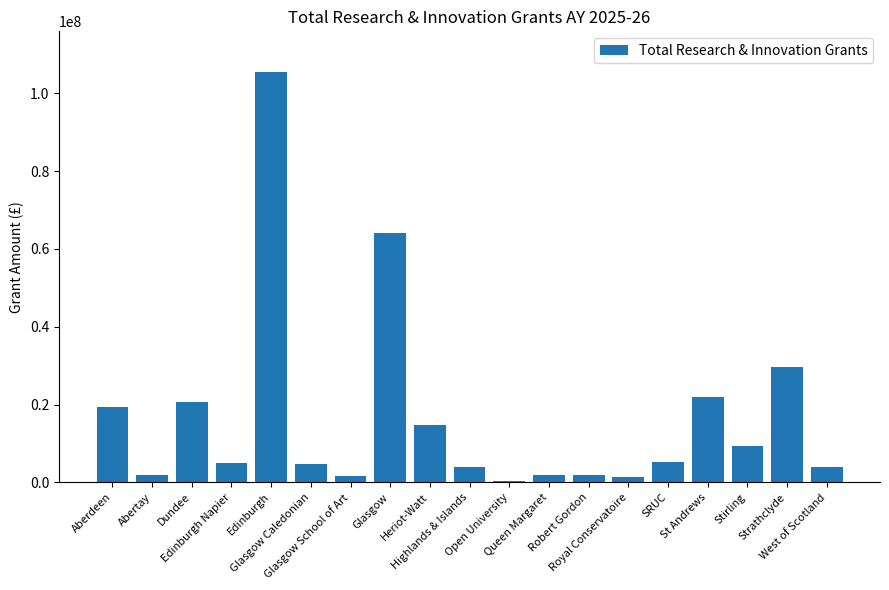

What is the sum of all values?

317235000